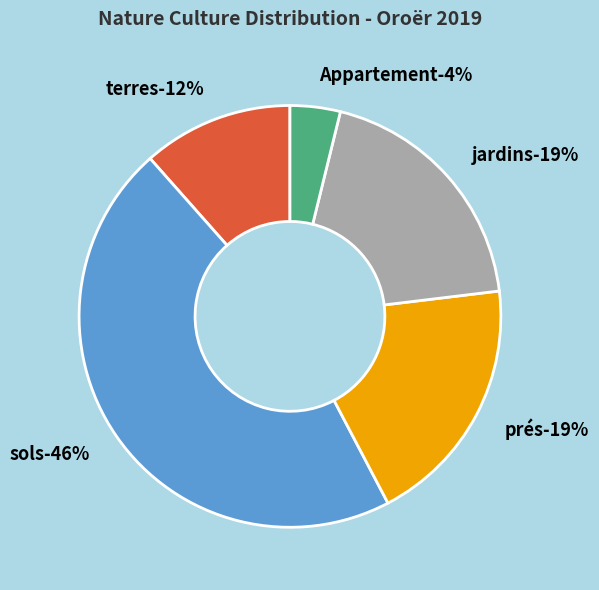

Is there any slice that represents more than half of the pie?

No